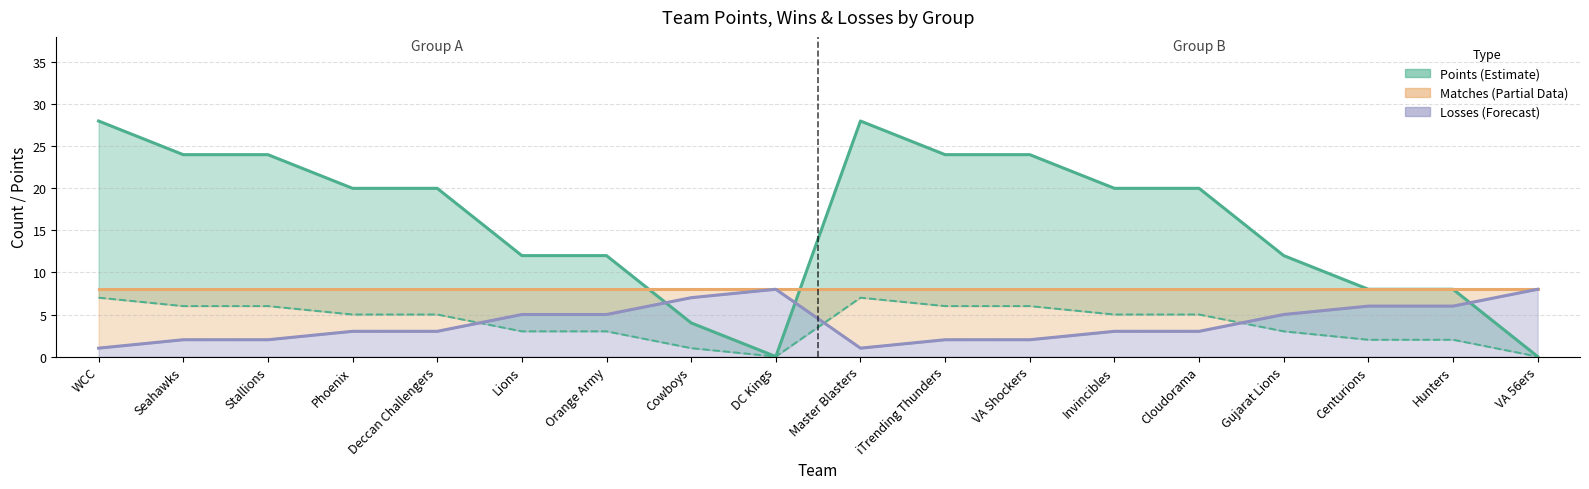

The value of Matches (Partial) at DC Kings is 14. True or false?

False